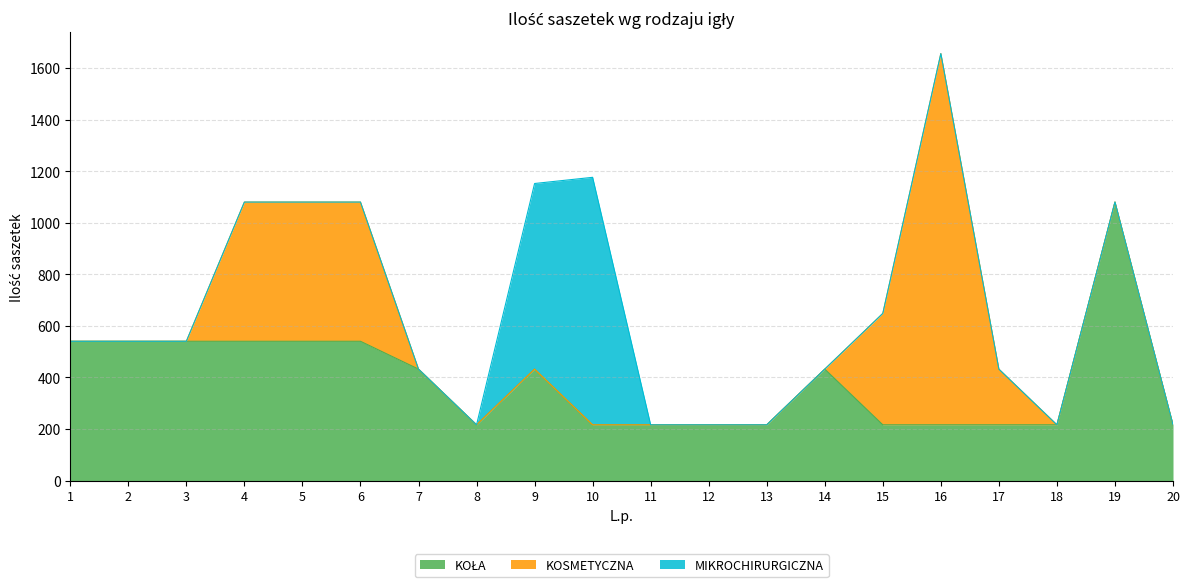

What is the difference between the KOSMETYCZNA values at 16 and 18?

1440